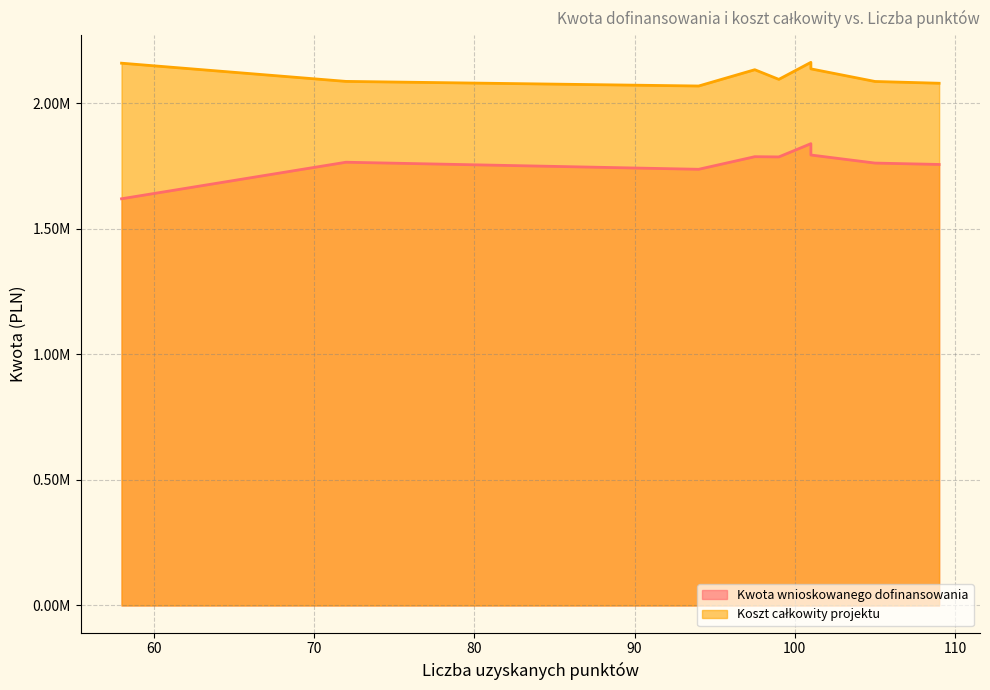

Which series has the largest total across all categories?

Koszt całkowity projektu